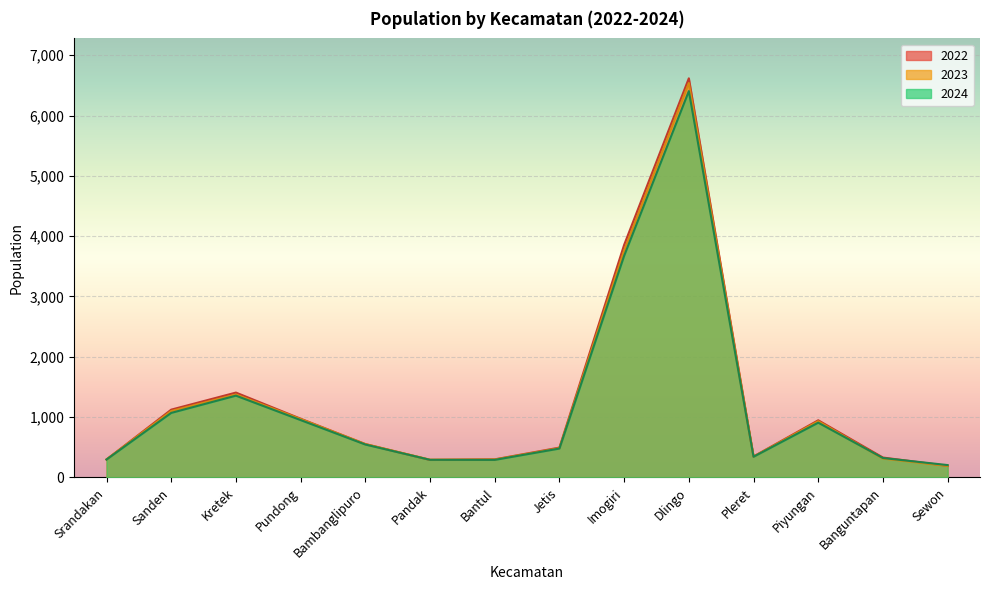

What is the greatest value displayed?

6617